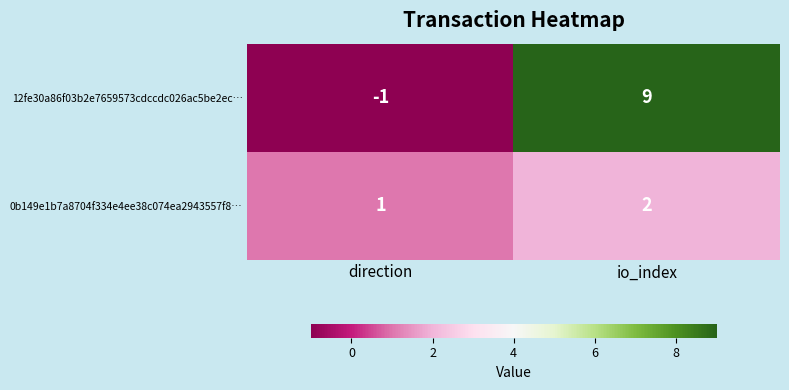

True or false: 0b149e1b7a8704f334e4ee38c074ea2943557f8… has a value of 2 at io_index.

True